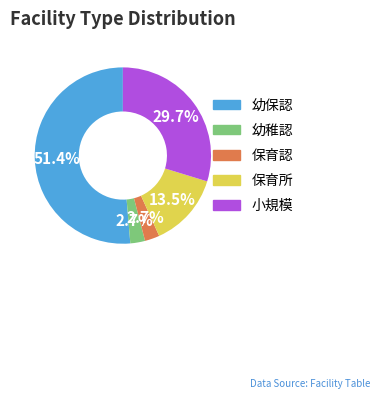

To the nearest percent, what is the combined percentage of 小規模 and 保育認?

32%